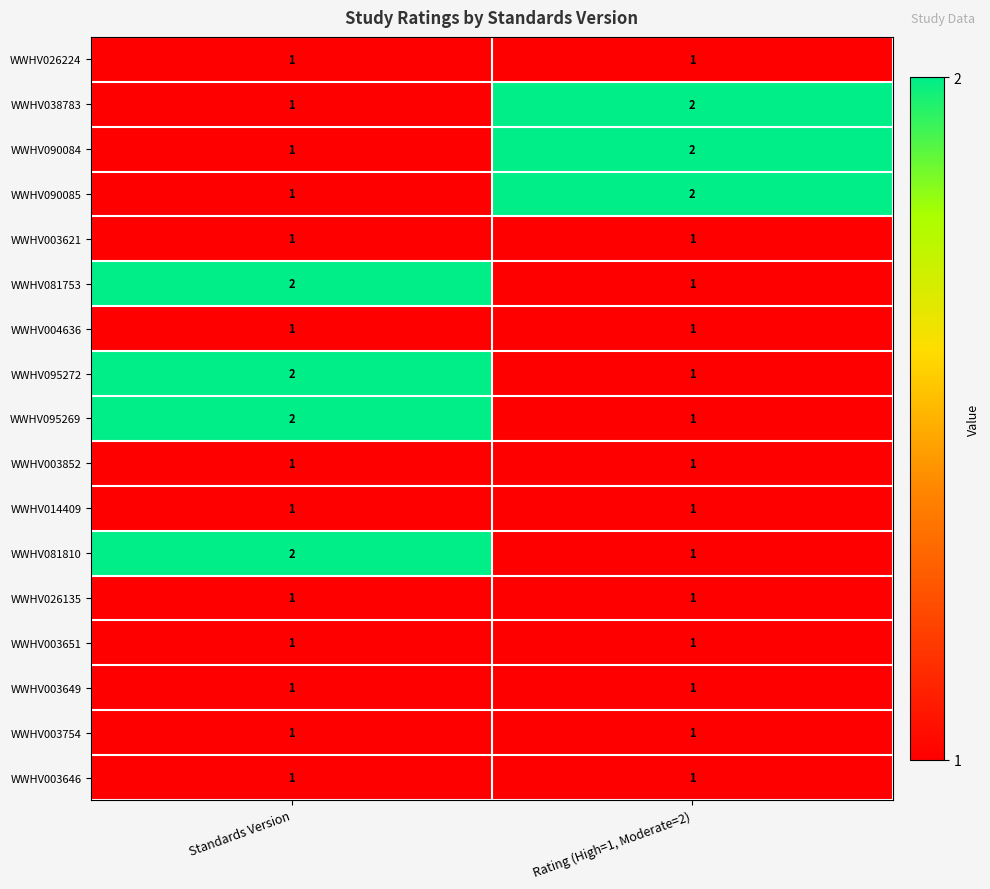

At which category is the sum across all series the highest?

Standards Version